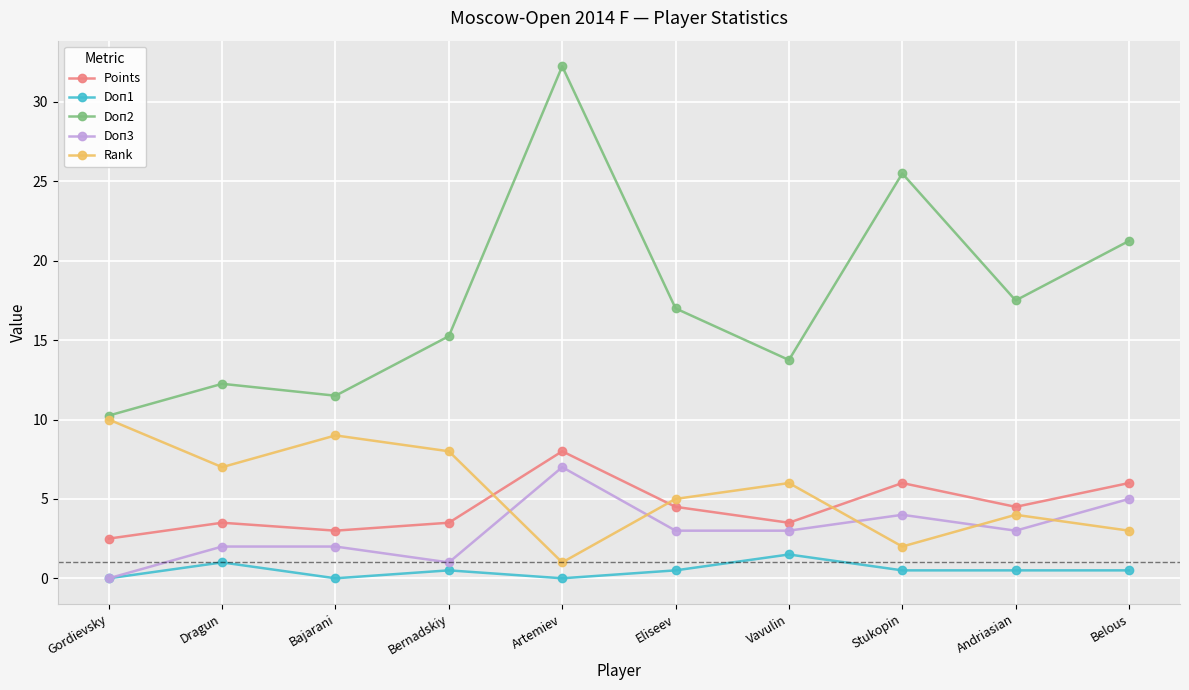

True or false: Doп3 has more than 0 interior local peaks.

True